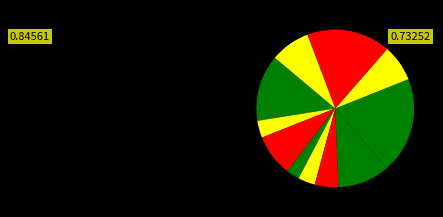

How many segments does this pie chart have?

11